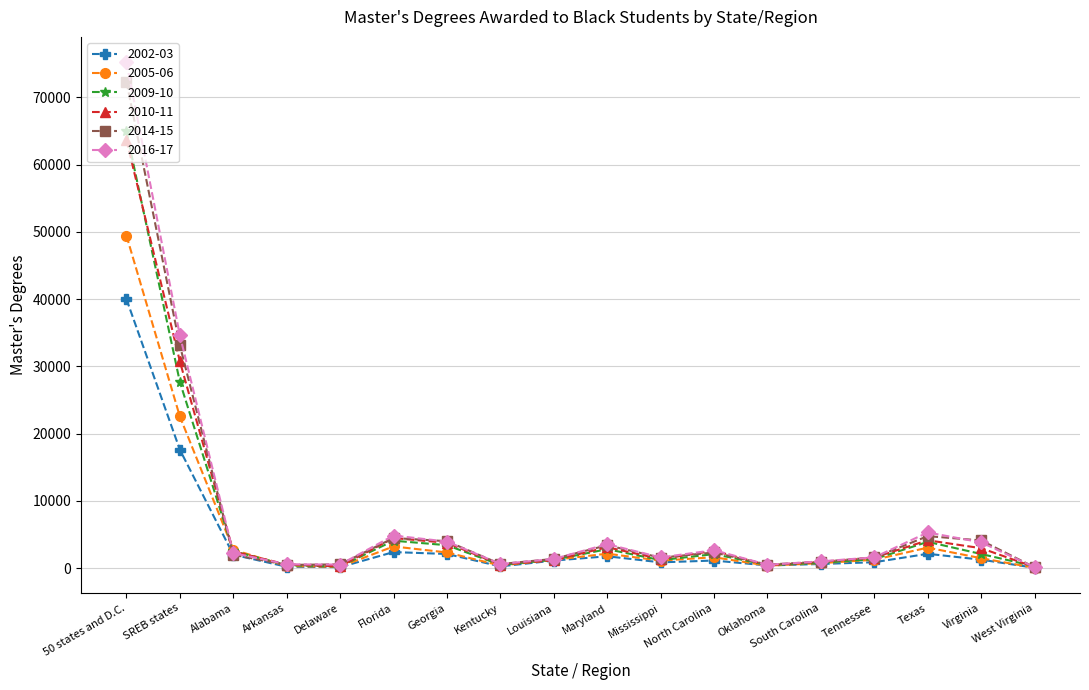

How many distinct data groups are displayed?

6